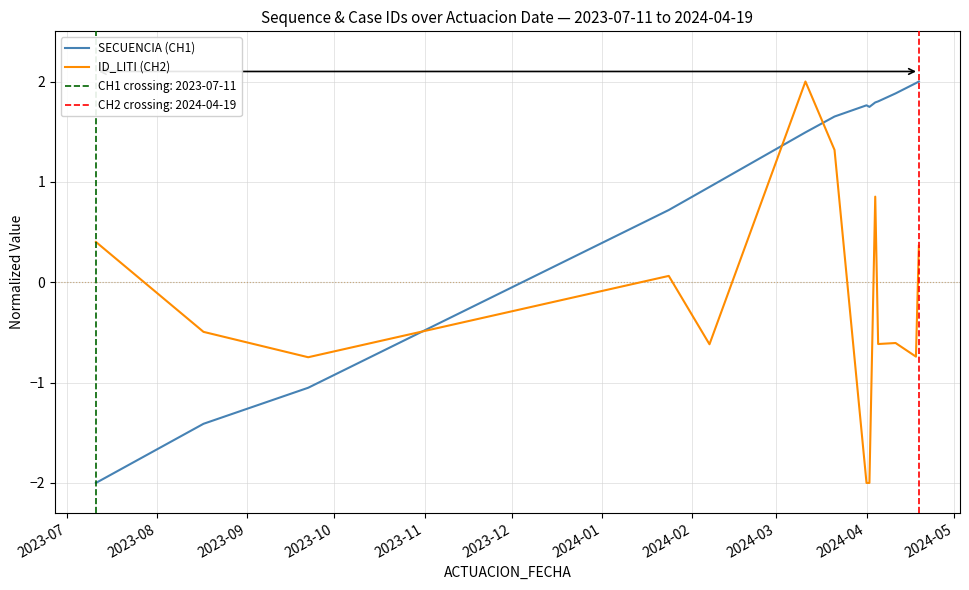

Which series ends up on top after the final intersection of ID_LITI (CH2) and SECUENCIA (CH1)?

SECUENCIA (CH1)